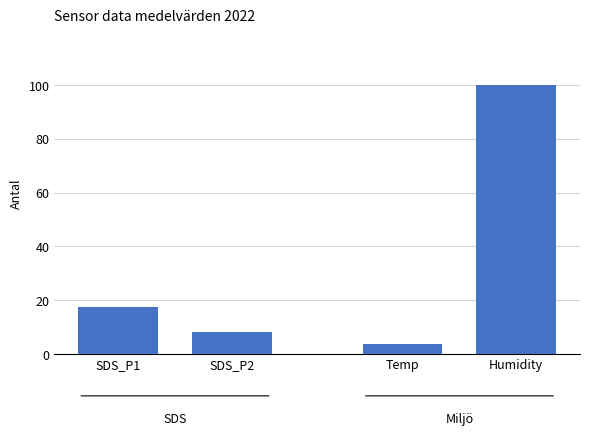

Which series has the largest total across all categories?

Humidity